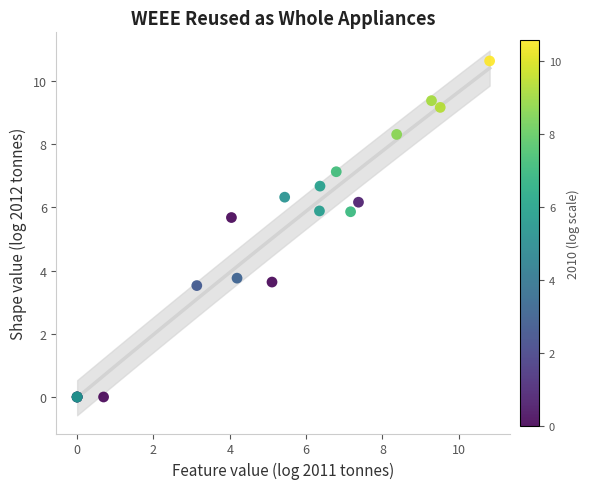

What Y value in the scatter plot is closest to 5?

5.7